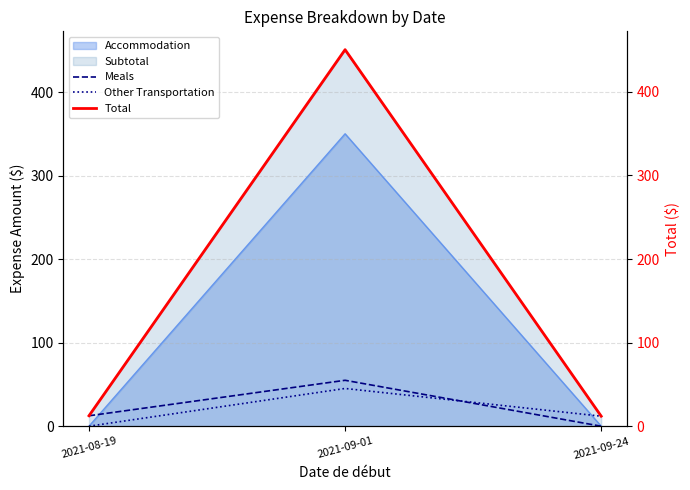

What is the minimum value for Subtotal?

12.0